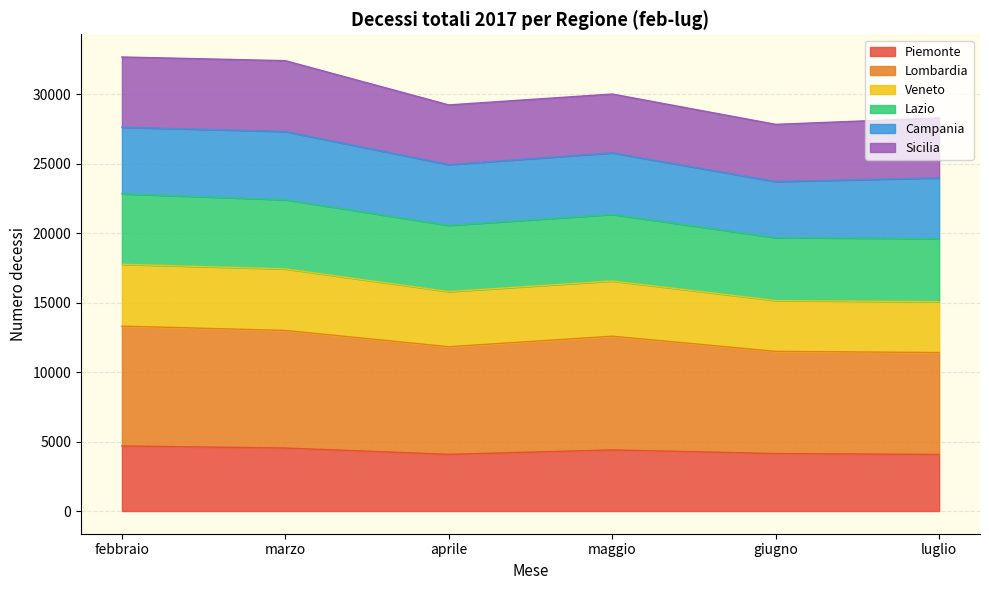

What is the total value across all series at giugno?

27846